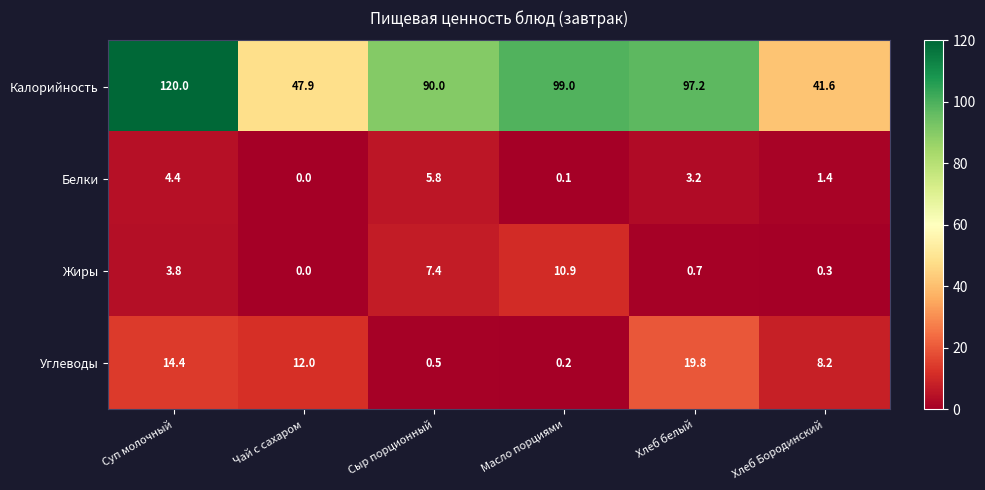

What is the difference between the highest and lowest values at Хлеб белый?

96.5